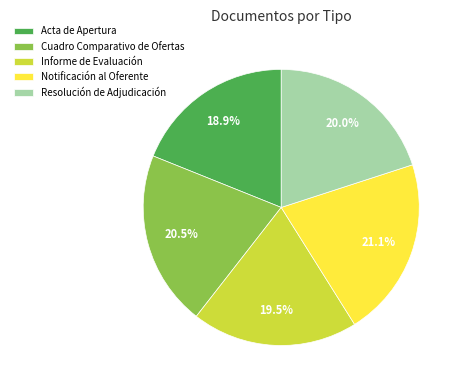

Between Informe de Evaluación and Acta de Apertura, which is larger?

Informe de Evaluación